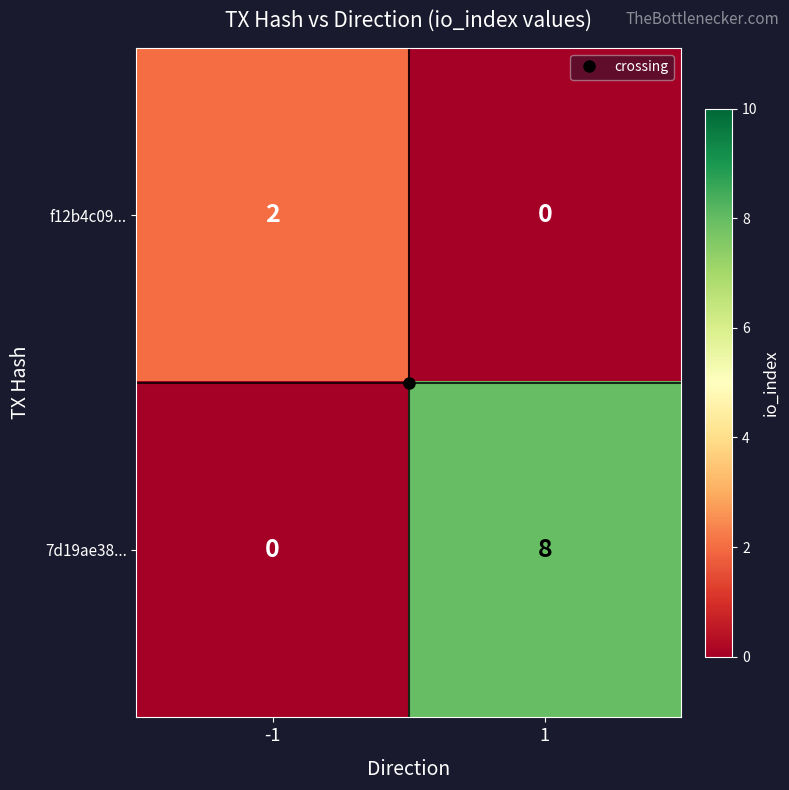

List the series in order of their peak value, highest first.

7d19ae38..., f12b4c09...